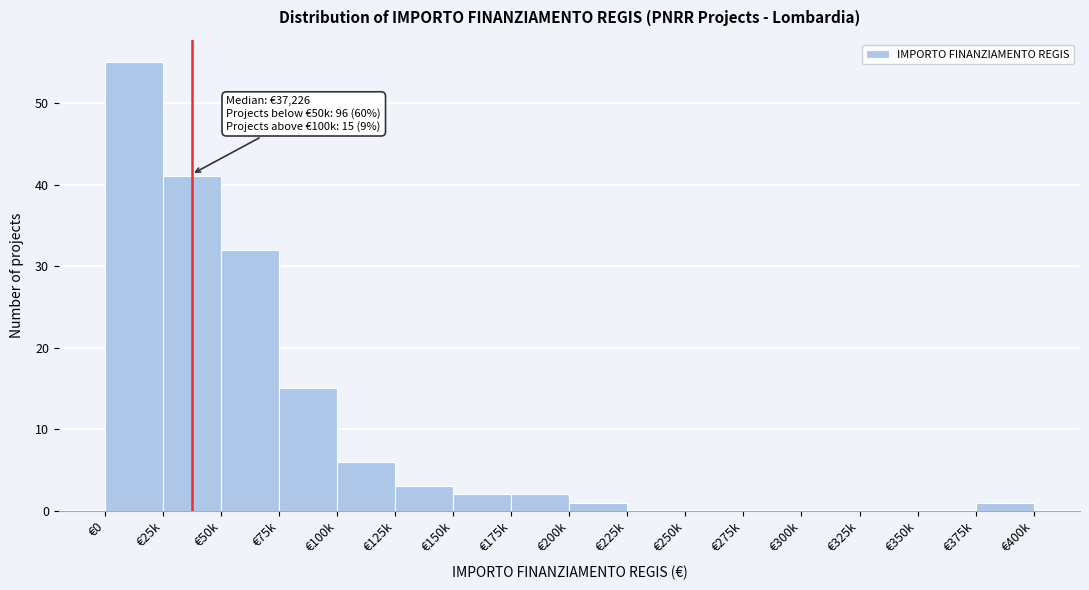

Reading left to right, extract all data points from this chart.

€0=55	€25k=41	€50k=32	€75k=15	€100k=6	€125k=3	€150k=2	€175k=2	€200k=1	€225k=0	€250k=0	€275k=0	€300k=0	€325k=0	€350k=0	€375k=1